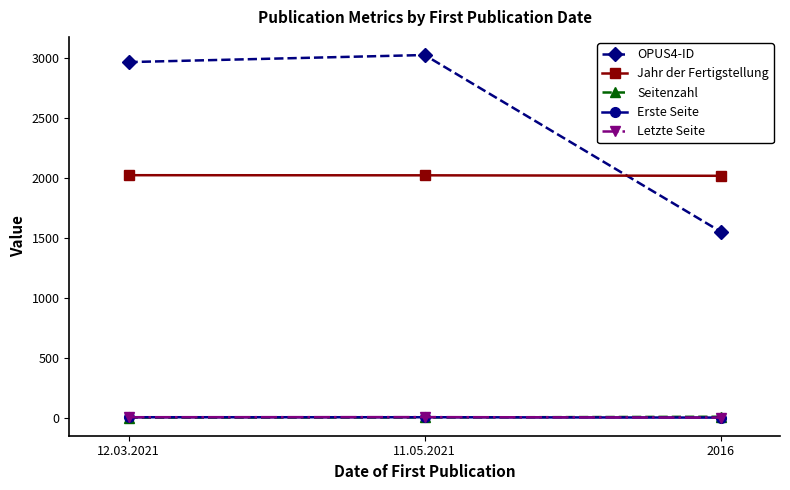

What is the sum of all Letzte Seite values?

7